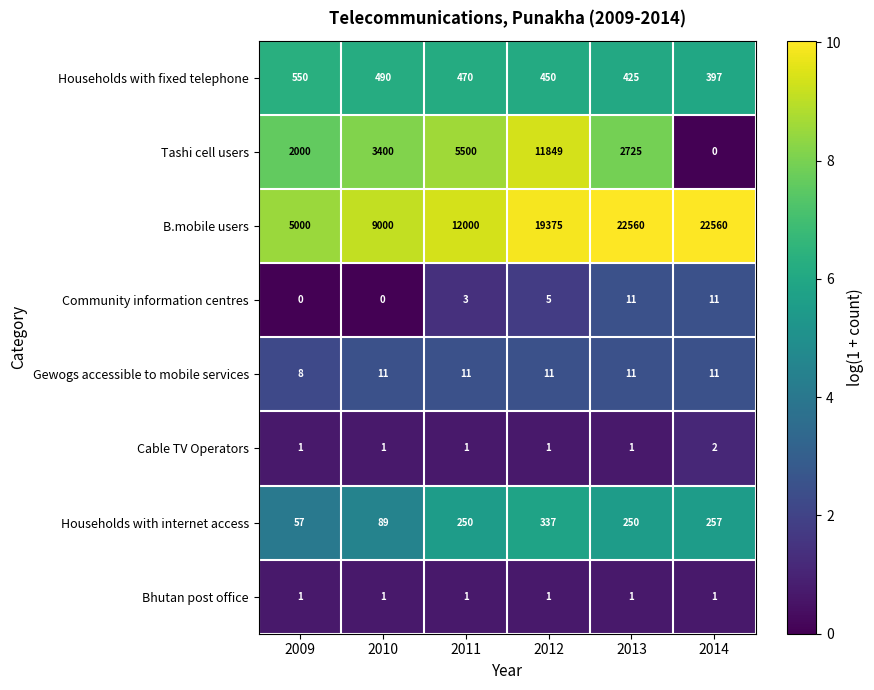

What is the total value across all series at 2011?

18236